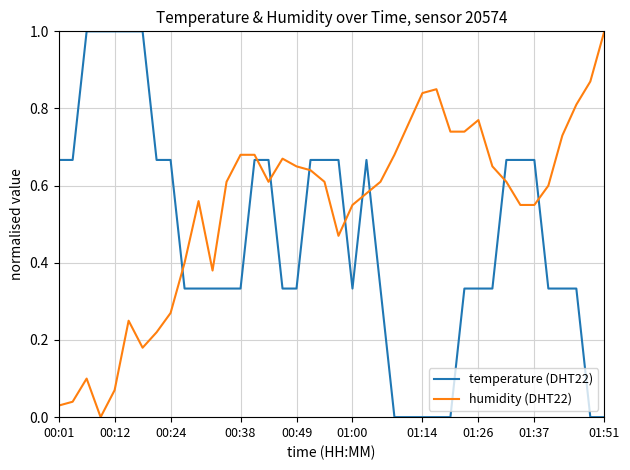

Which series has the largest total across all categories?

humidity (DHT22)